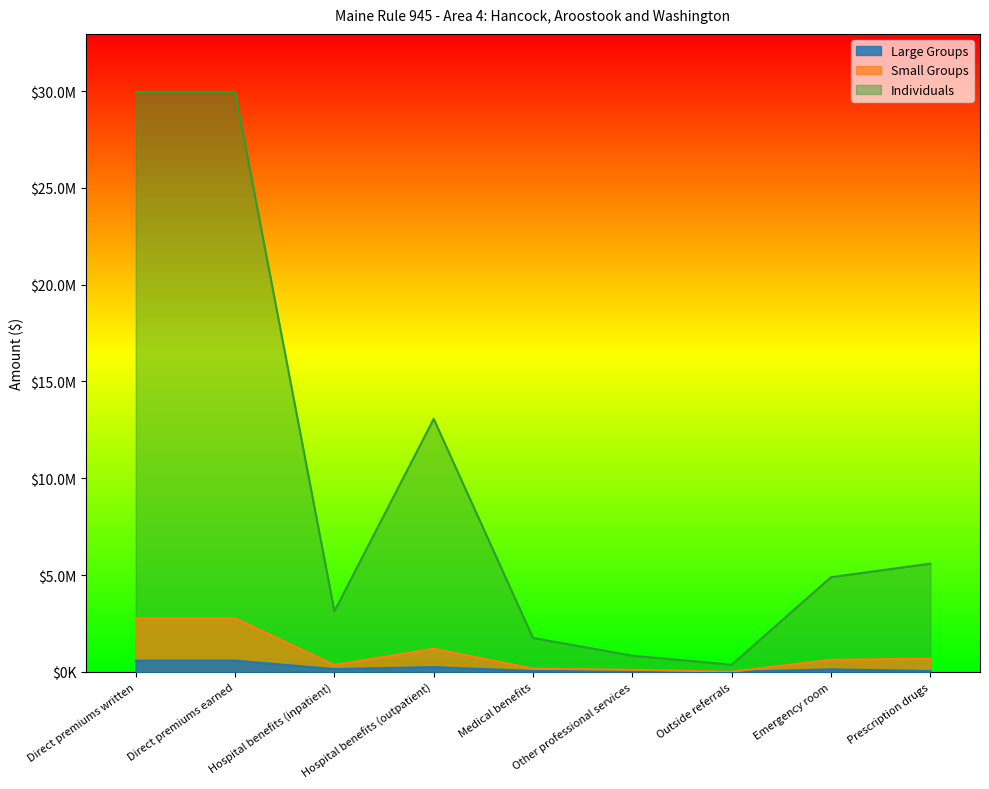

What is the sum of the Individuals values at Other professional services and Prescription drugs?

6422076.2